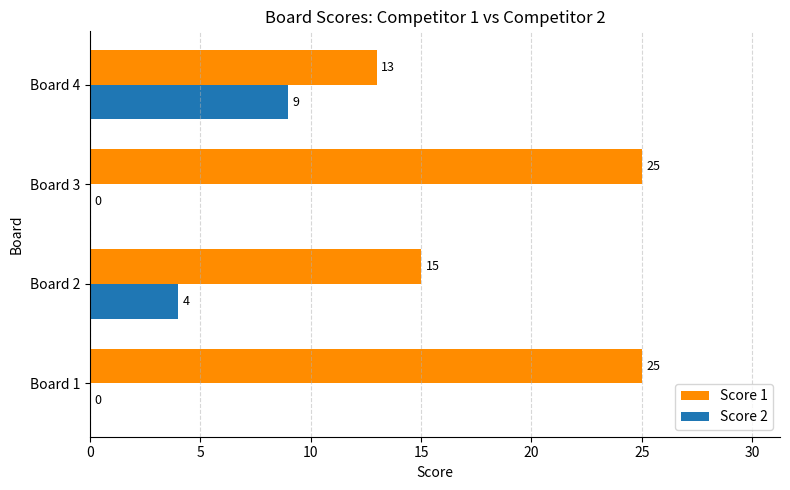

How many data points does each series have?

4